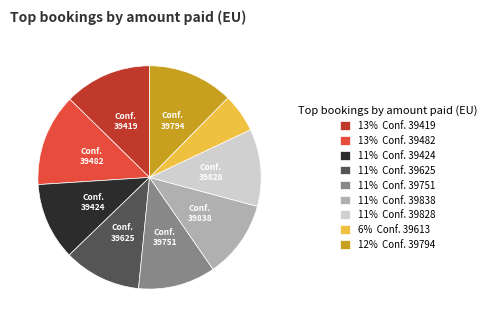

Does 11% Conf. 39424 account for over 50% of the chart?

No